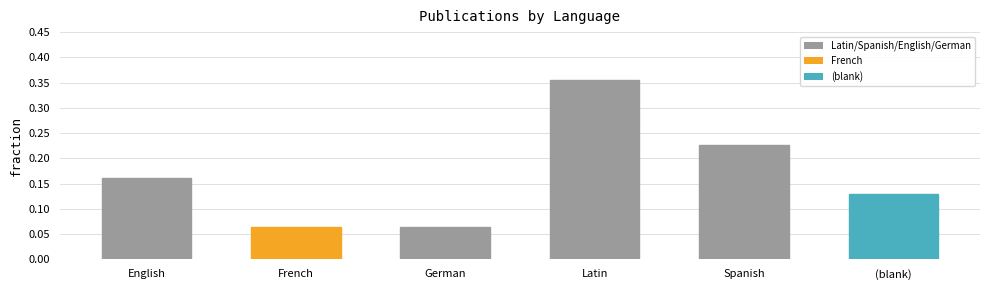

How many values are between 0 and 1?

6